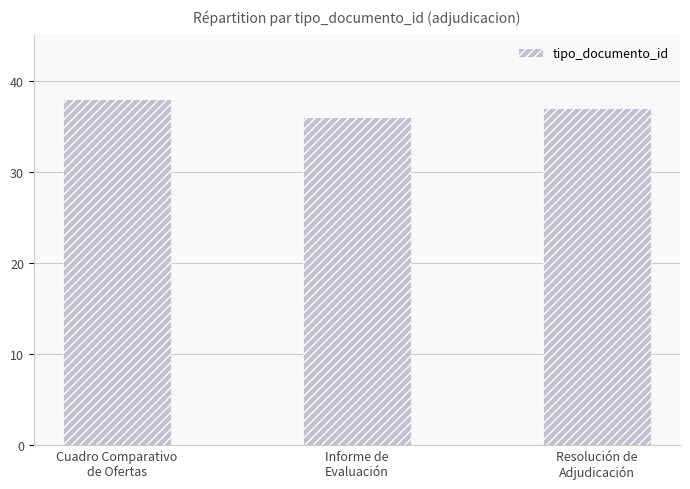

Does the chart contain stacked bars?

No